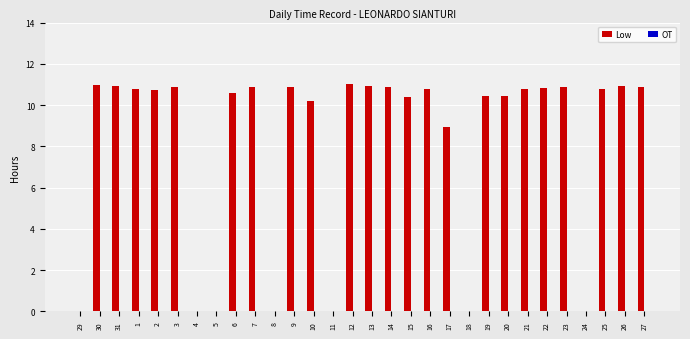

Is it true that the value at 11 is 7.1?

False